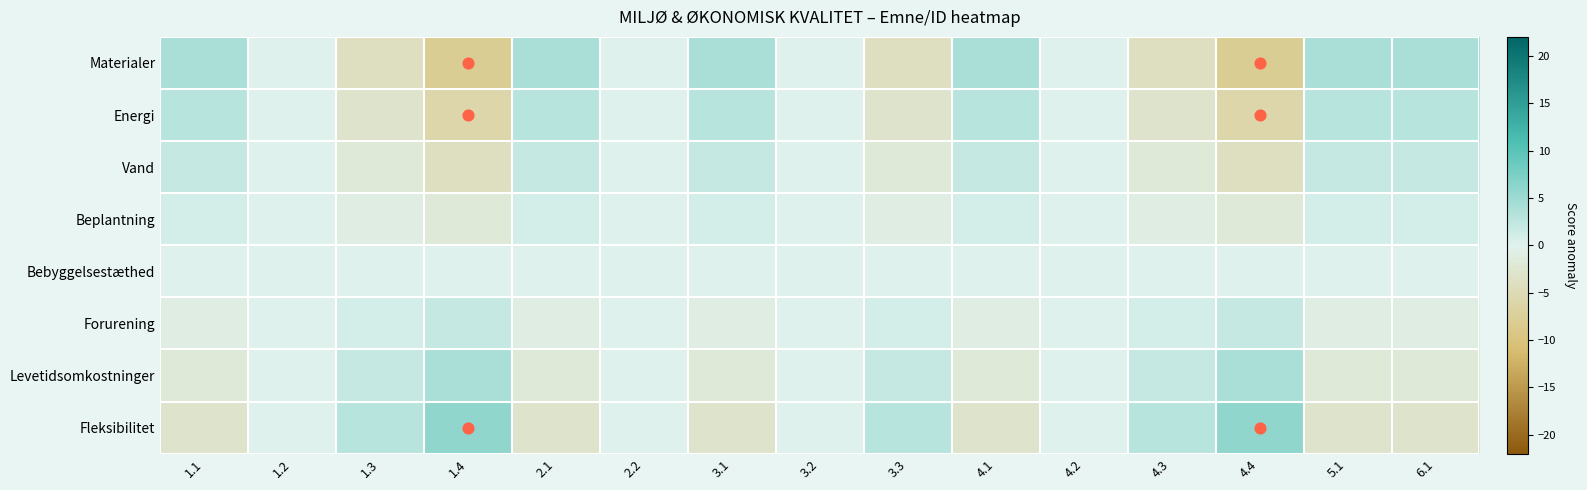

Reading left to right, what are all the values shown in this chart?

Materialer: 1.1=4	1.2=0	1.3=-4	1.4=-8	2.1=4	2.2=0	3.1=4	3.2=0	3.3=-4	4.1=4	4.2=0	4.3=-4	4.4=-8	5.1=4	6.1=4
Energi: 1.1=3	1.2=0	1.3=-3	1.4=-6	2.1=3	2.2=0	3.1=3	3.2=0	3.3=-3	4.1=3	4.2=0	4.3=-3	4.4=-6	5.1=3	6.1=3
Vand: 1.1=2	1.2=0	1.3=-2	1.4=-4	2.1=2	2.2=0	3.1=2	3.2=0	3.3=-2	4.1=2	4.2=0	4.3=-2	4.4=-4	5.1=2	6.1=2
Beplantning: 1.1=1	1.2=0	1.3=-1	1.4=-2	2.1=1	2.2=0	3.1=1	3.2=0	3.3=-1	4.1=1	4.2=0	4.3=-1	4.4=-2	5.1=1	6.1=1
Bebyggelsestæthed: 1.1=0	1.2=0	1.3=0	1.4=0	2.1=0	2.2=0	3.1=0	3.2=0	3.3=0	4.1=0	4.2=0	4.3=0	4.4=0	5.1=0	6.1=0
Forurening: 1.1=-1	1.2=0	1.3=1	1.4=2	2.1=-1	2.2=0	3.1=-1	3.2=0	3.3=1	4.1=-1	4.2=0	4.3=1	4.4=2	5.1=-1	6.1=-1
Levetidsomkostninger: 1.1=-2	1.2=0	1.3=2	1.4=4	2.1=-2	2.2=0	3.1=-2	3.2=0	3.3=2	4.1=-2	4.2=0	4.3=2	4.4=4	5.1=-2	6.1=-2
Fleksibilitet: 1.1=-3	1.2=0	1.3=3	1.4=6	2.1=-3	2.2=0	3.1=-3	3.2=0	3.3=3	4.1=-3	4.2=0	4.3=3	4.4=6	5.1=-3	6.1=-3